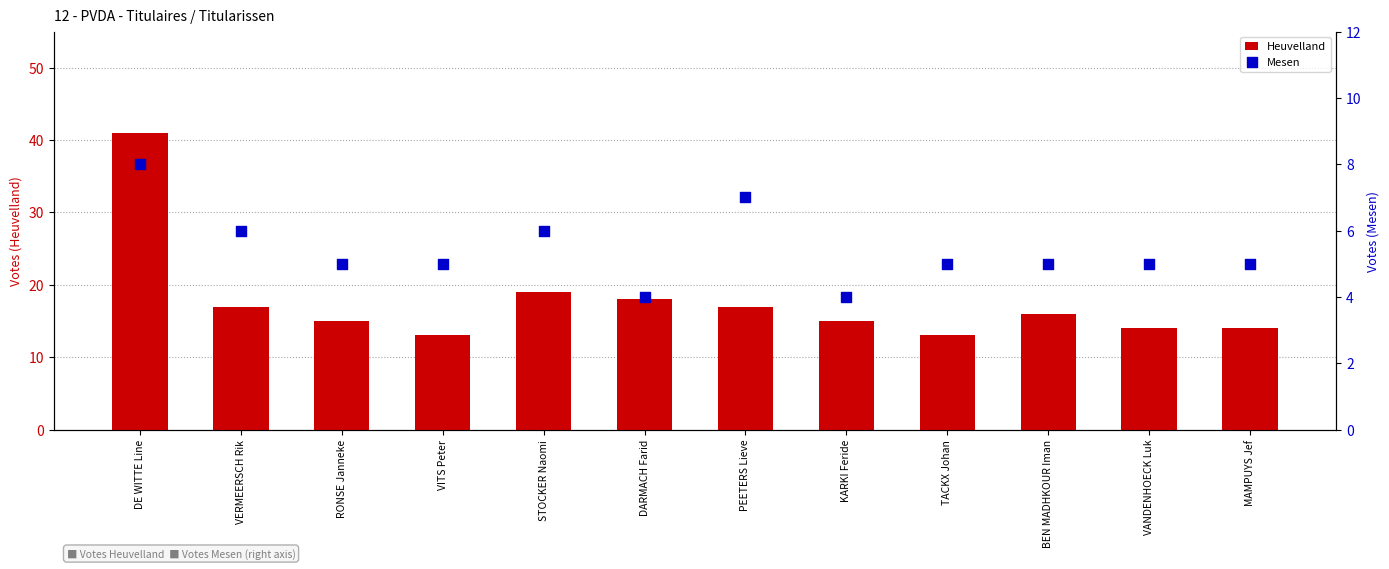

What are all the series names shown in the legend?

Heuvelland, Mesen